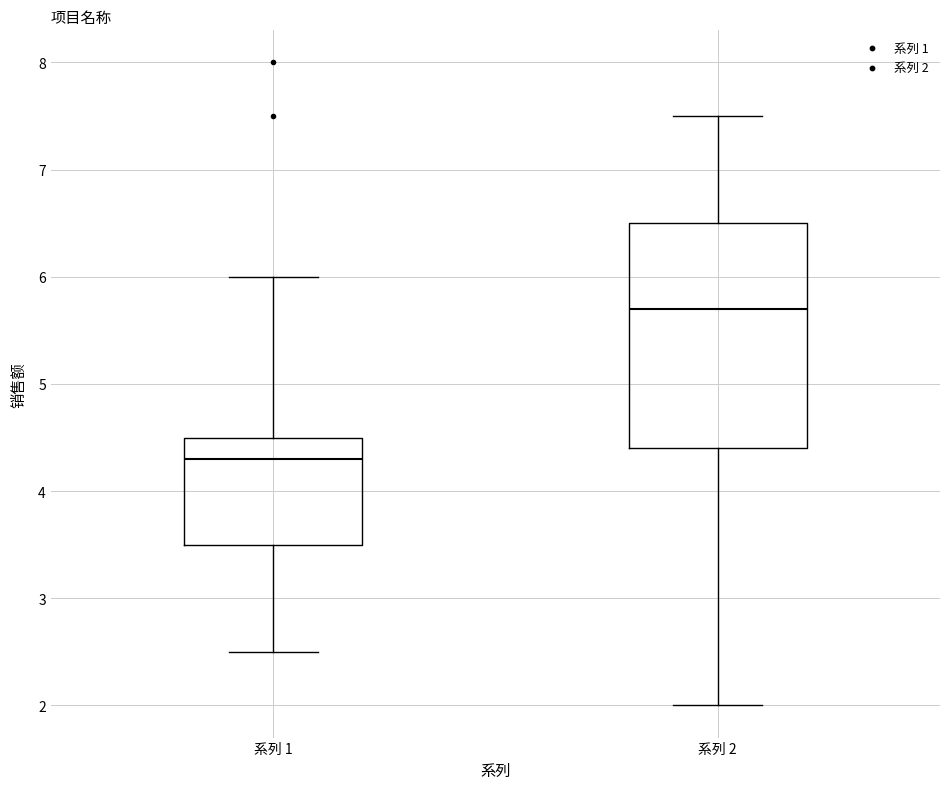

Where is the upper edge of the box for 系列 2 on the y-axis? The values are not printed on the chart, so give them approximately, as read against the axis.

6.5